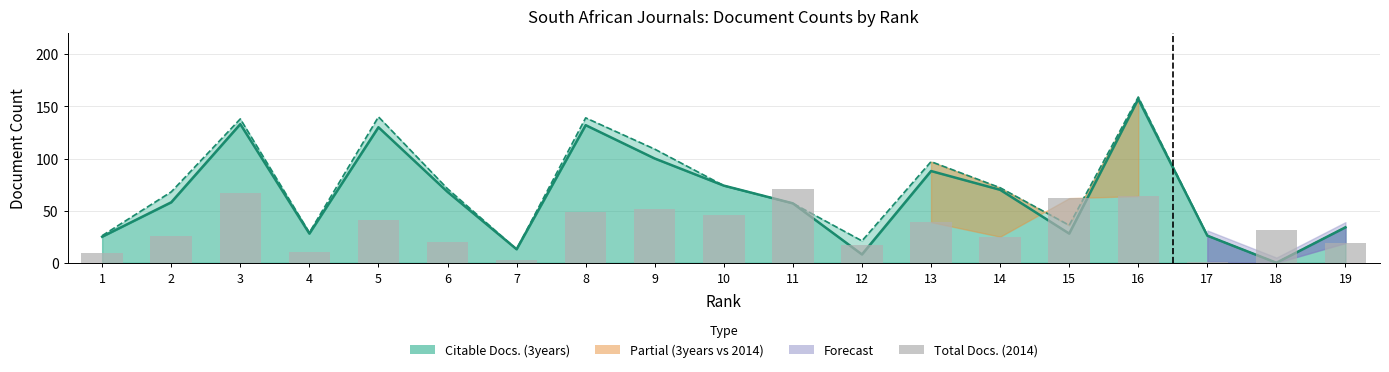

What is the value of the 11th bar from the left?

71